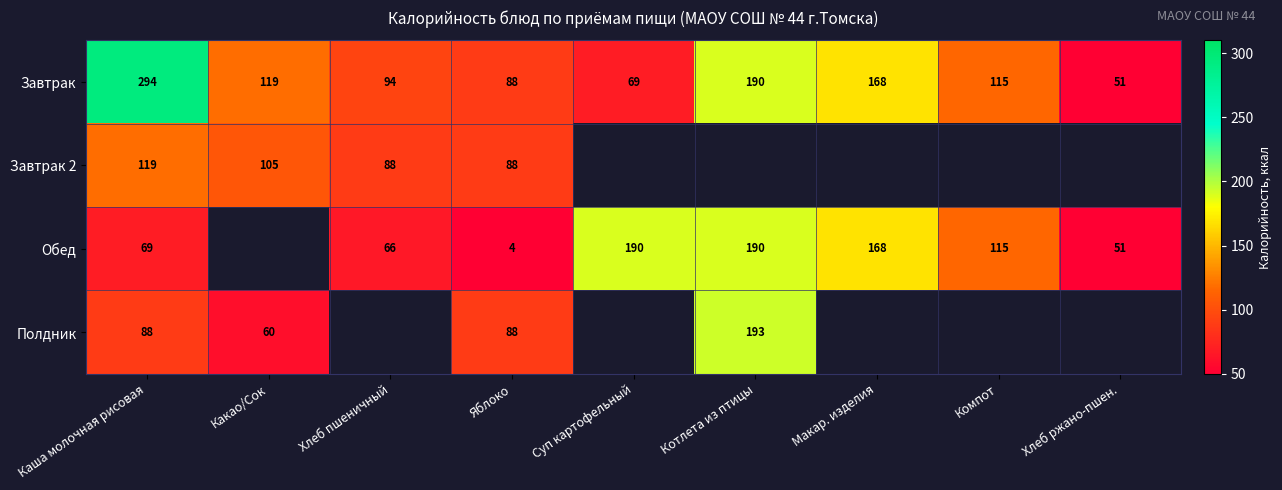

Which category has the lowest value across all series?

Яблоко